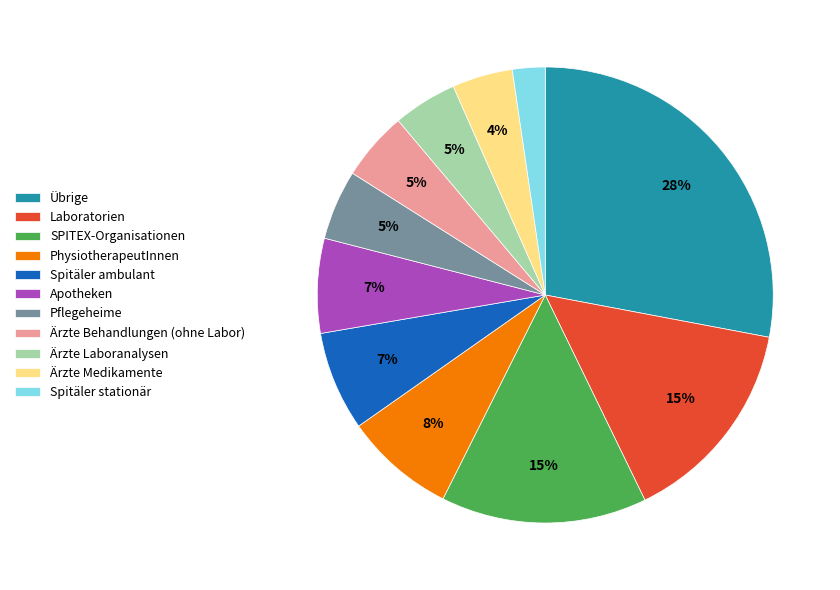

What percentage is the Ärzte Laboranalysen slice, to the nearest percent?

5%